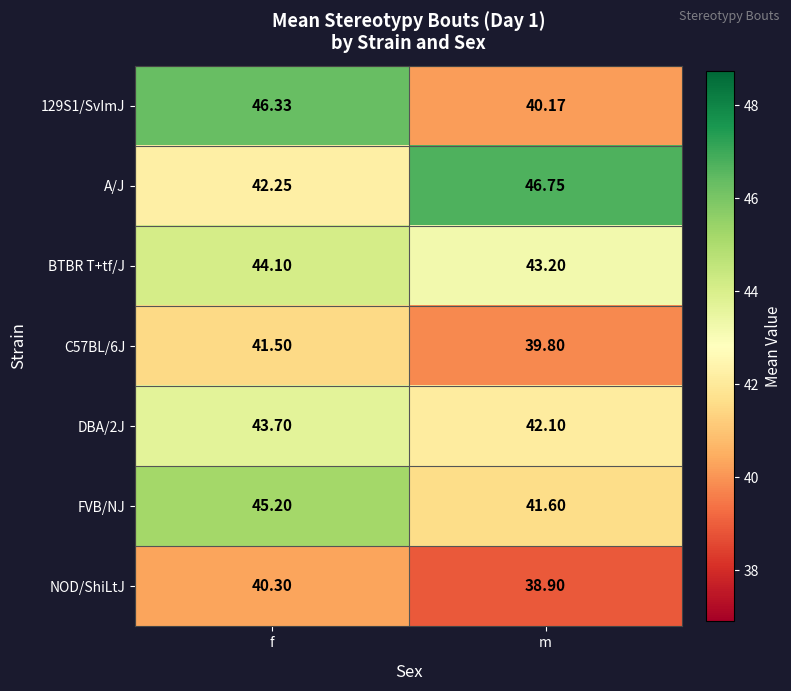

Is the value of C57BL/6J at f greater than the value of A/J at f?

No